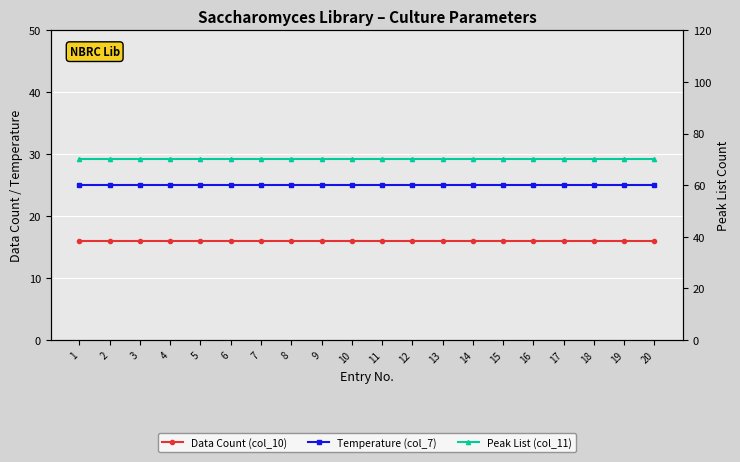

What is the maximum value shown in the chart?

70